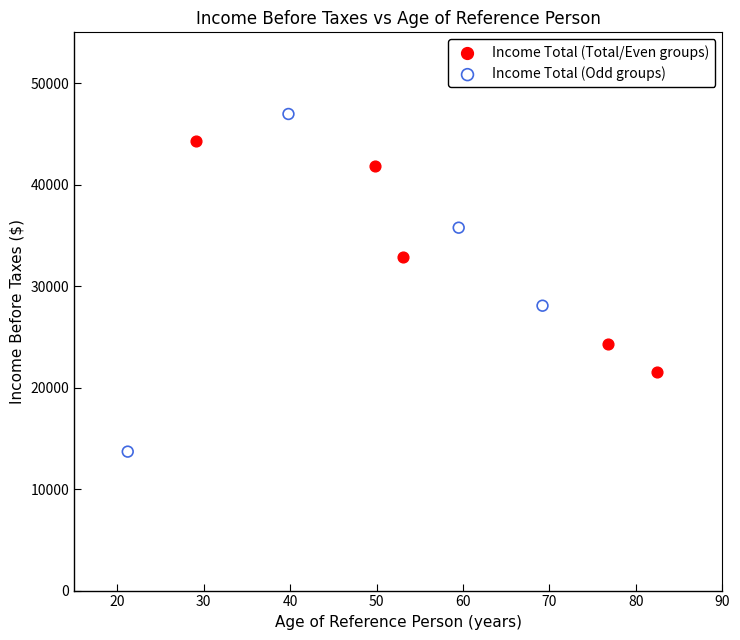

Which series has the largest Y range (max minus min)?

Income Total (Odd groups)